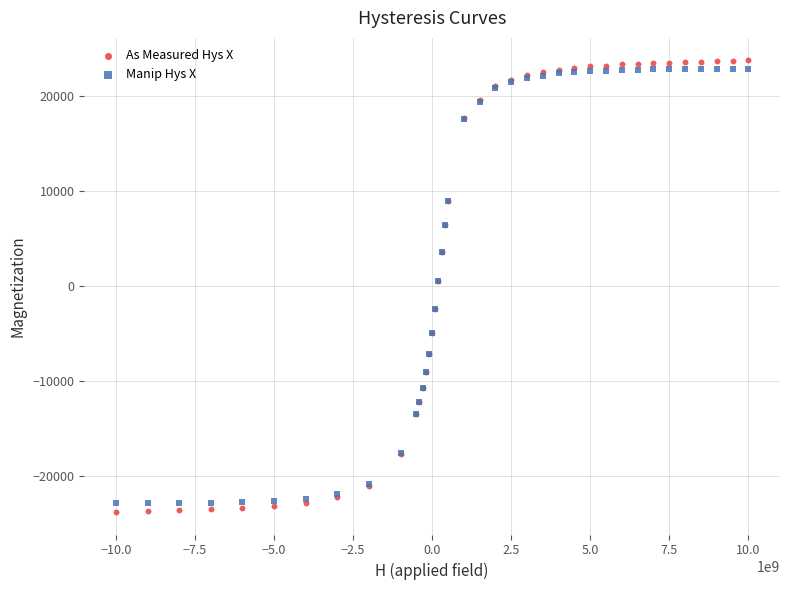

What is the X range (max minus min) for the scatter plot?

20000460000.0